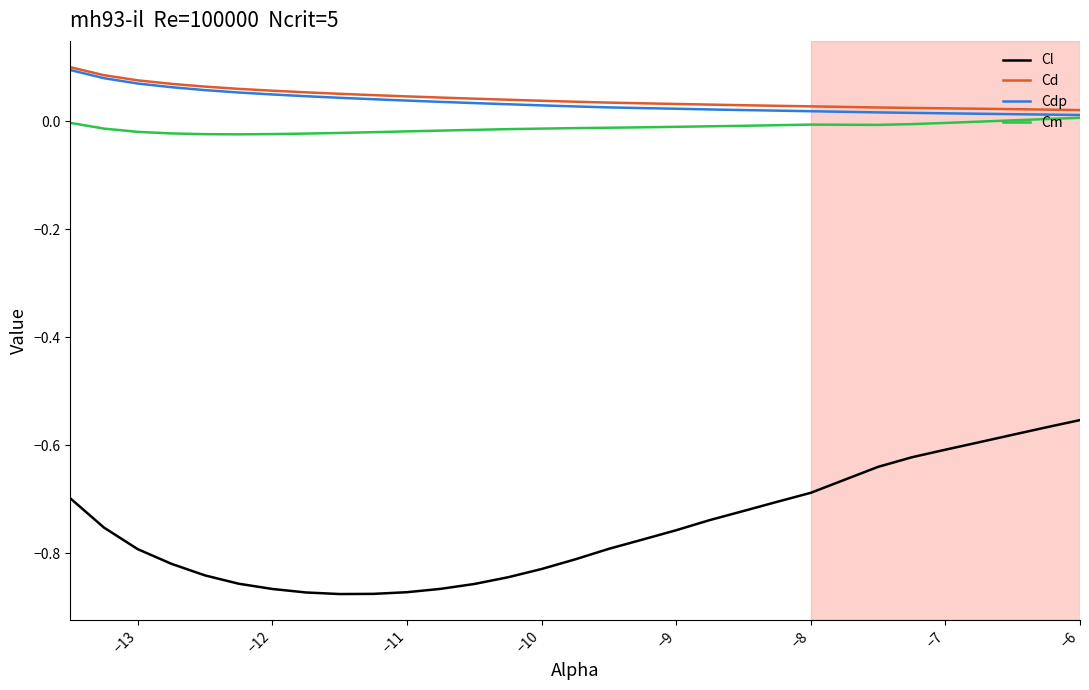

What is the difference between the second highest and second lowest values in the Cl series?

0.3